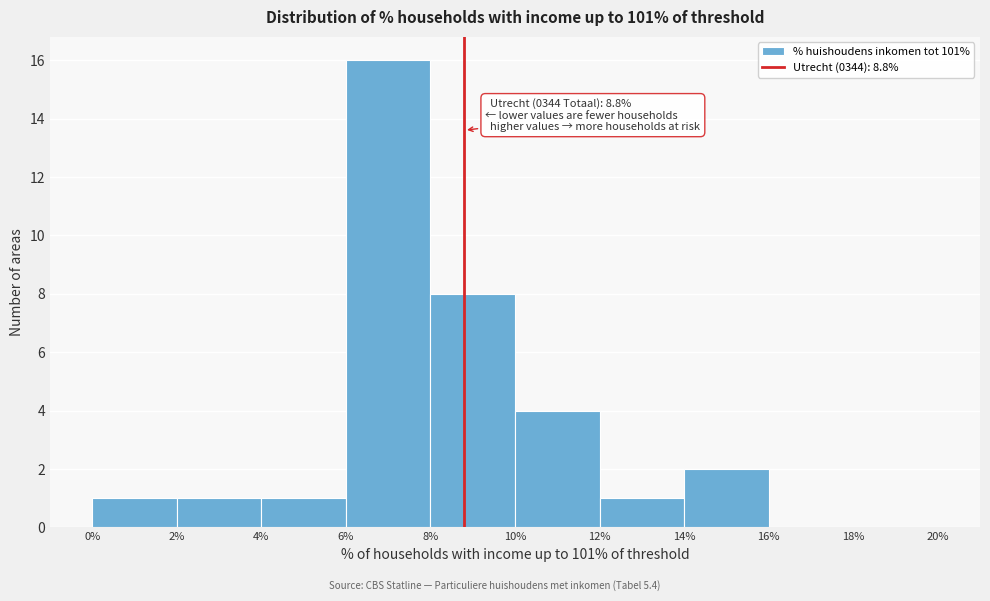

Over which range of the x-axis is the bar tallest?

6% to 8%